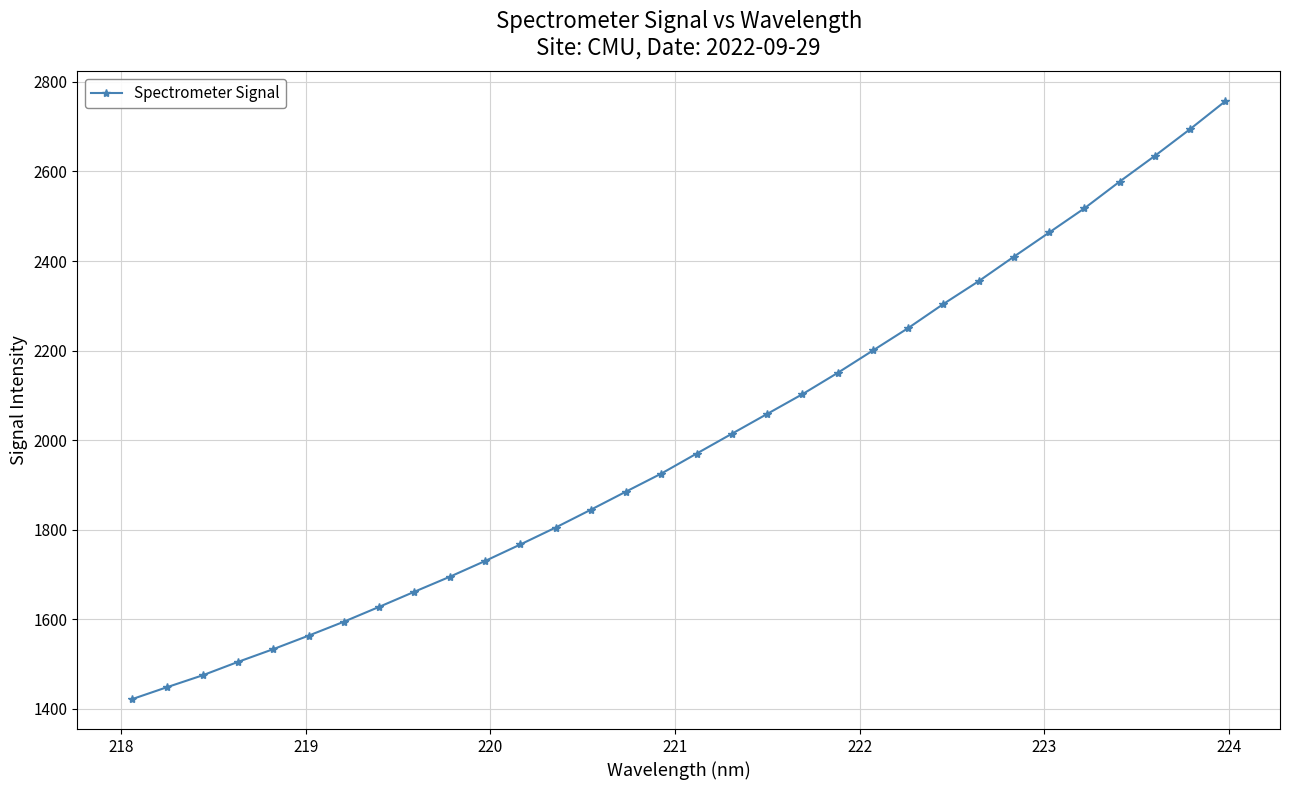

How many data points are above 1970?

16